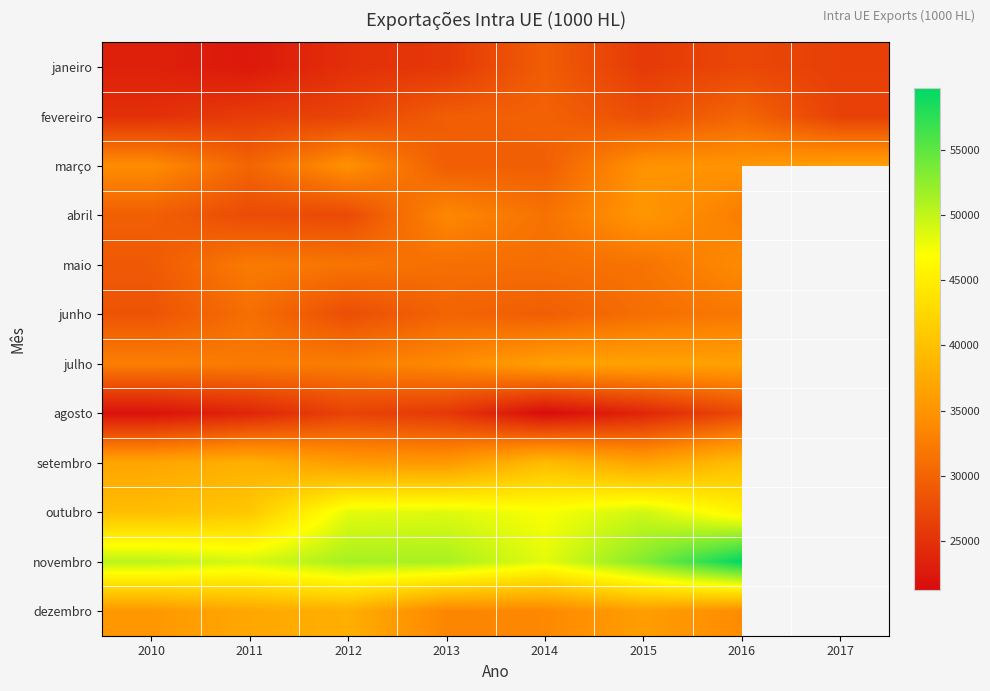

The value of setembro at 2010 is 62280.0. True or false?

False